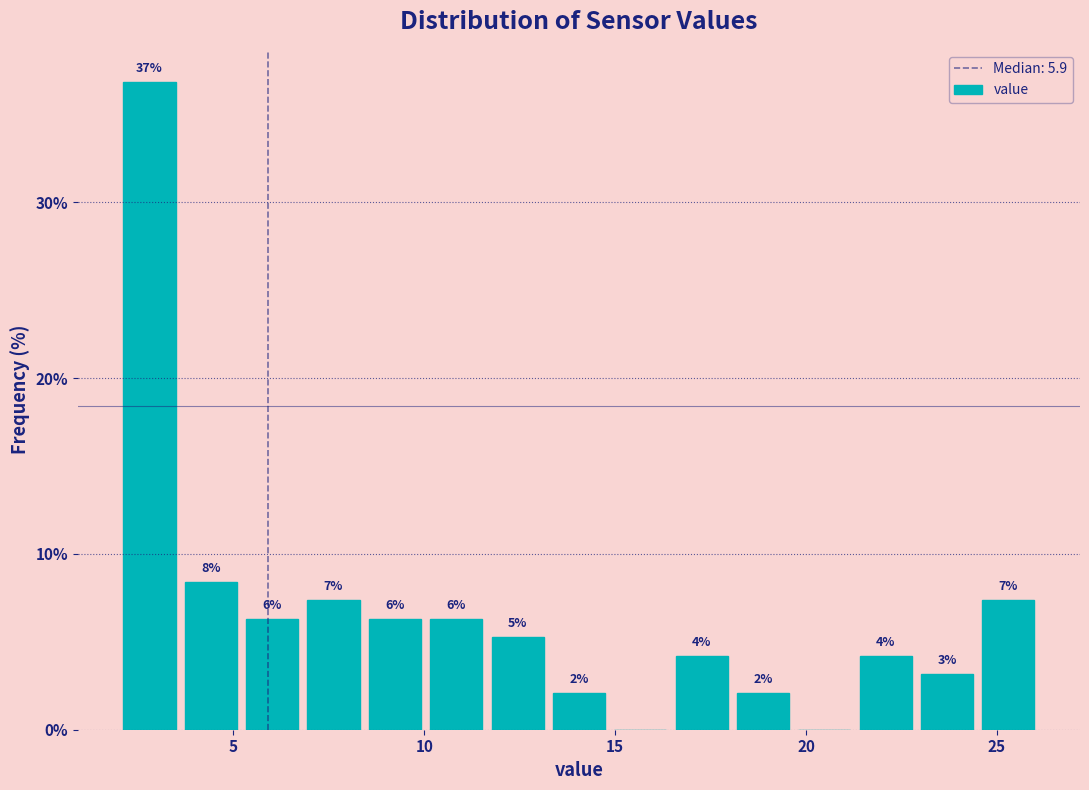

Read against the x-axis, roughly where is the centre of the tallest bar?

3.0